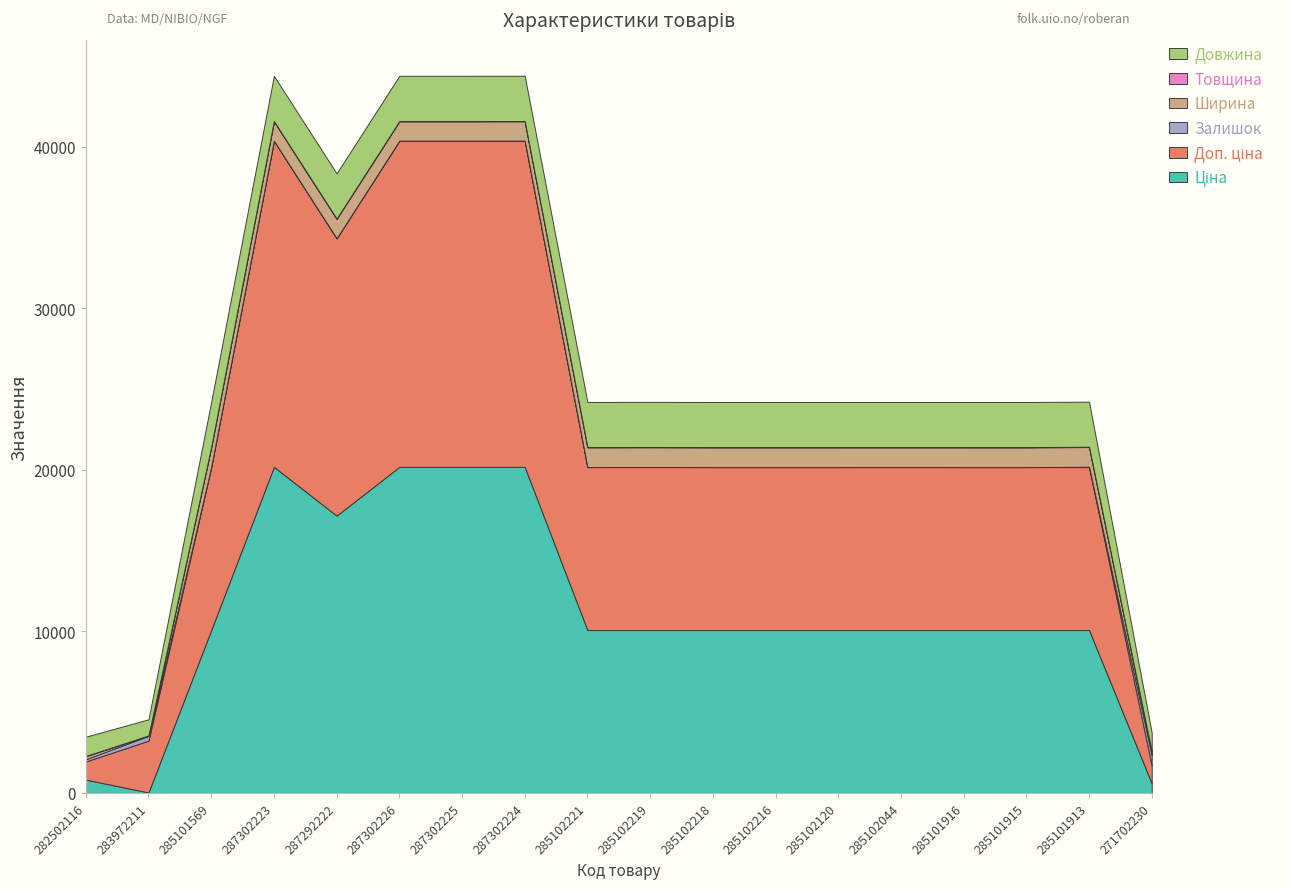

Reading right to left, list all the values displayed in this chart.

Ціна: 596.5	10085.8	10085.8	10085.8	10085.8	10085.8	10085.8	10085.8	10085.8	10085.8	20186.0	20186.0	20186.0	17165.0	20186.0	10085.8	32.0	827.6
Доп. ціна: 1093.7	10085.8	10085.8	10085.8	10085.8	10085.8	10085.8	10085.8	10085.8	10085.8	20186.0	20186.0	20186.0	17165.0	20186.0	10085.8	3205.0	1121.5
Залишок: 649.0	21.0	0.0	0.0	1.0	0.0	0.0	0.0	7.0	2.0	3.0	0.0	0.0	5.0	1.0	4.0	299.0	140.0
Ширина: 191.0	1220.0	1220.0	1220.0	1220.0	1220.0	1220.0	1220.0	1220.0	1220.0	1200.0	1200.0	1200.0	1200.0	1200.0	1220.0	23.0	189.0
Товщина: 8.0	18.0	18.0	18.0	18.0	18.0	18.0	18.0	18.0	18.0	18.0	18.0	18.0	18.0	18.0	18.0	2.0	12.0
Довжина: 1200.0	2790.0	2790.0	2790.0	2790.0	2790.0	2790.0	2790.0	2790.0	2790.0	2800.0	2800.0	2800.0	2800.0	2800.0	2790.0	1000.0	1195.0